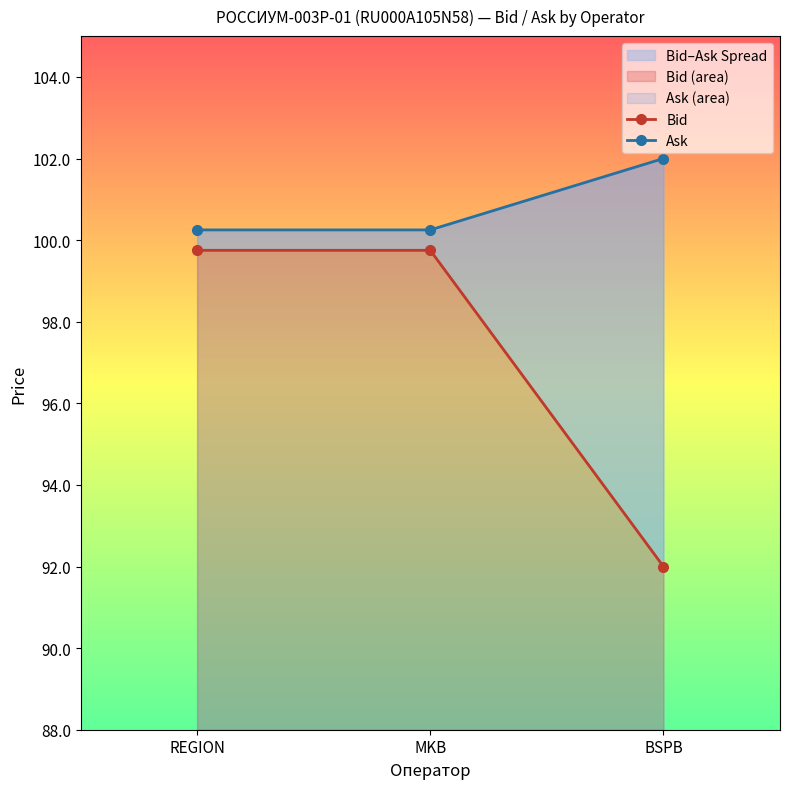

Is it true that Bid equals 30.2 at REGION?

False